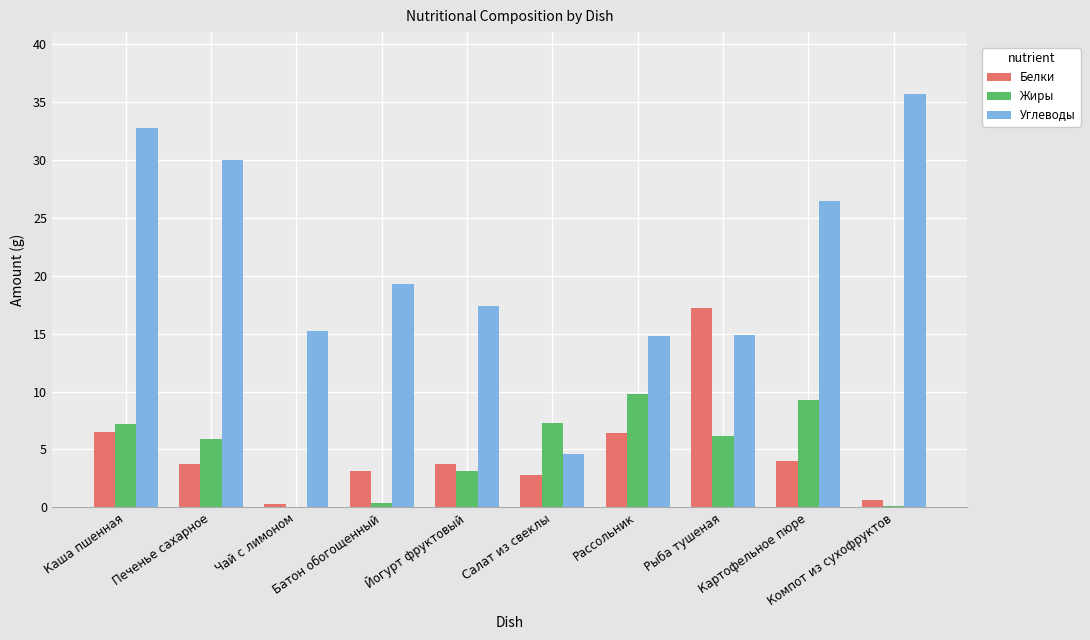

Which category has the highest value across all series?

Компот из сухофруктов